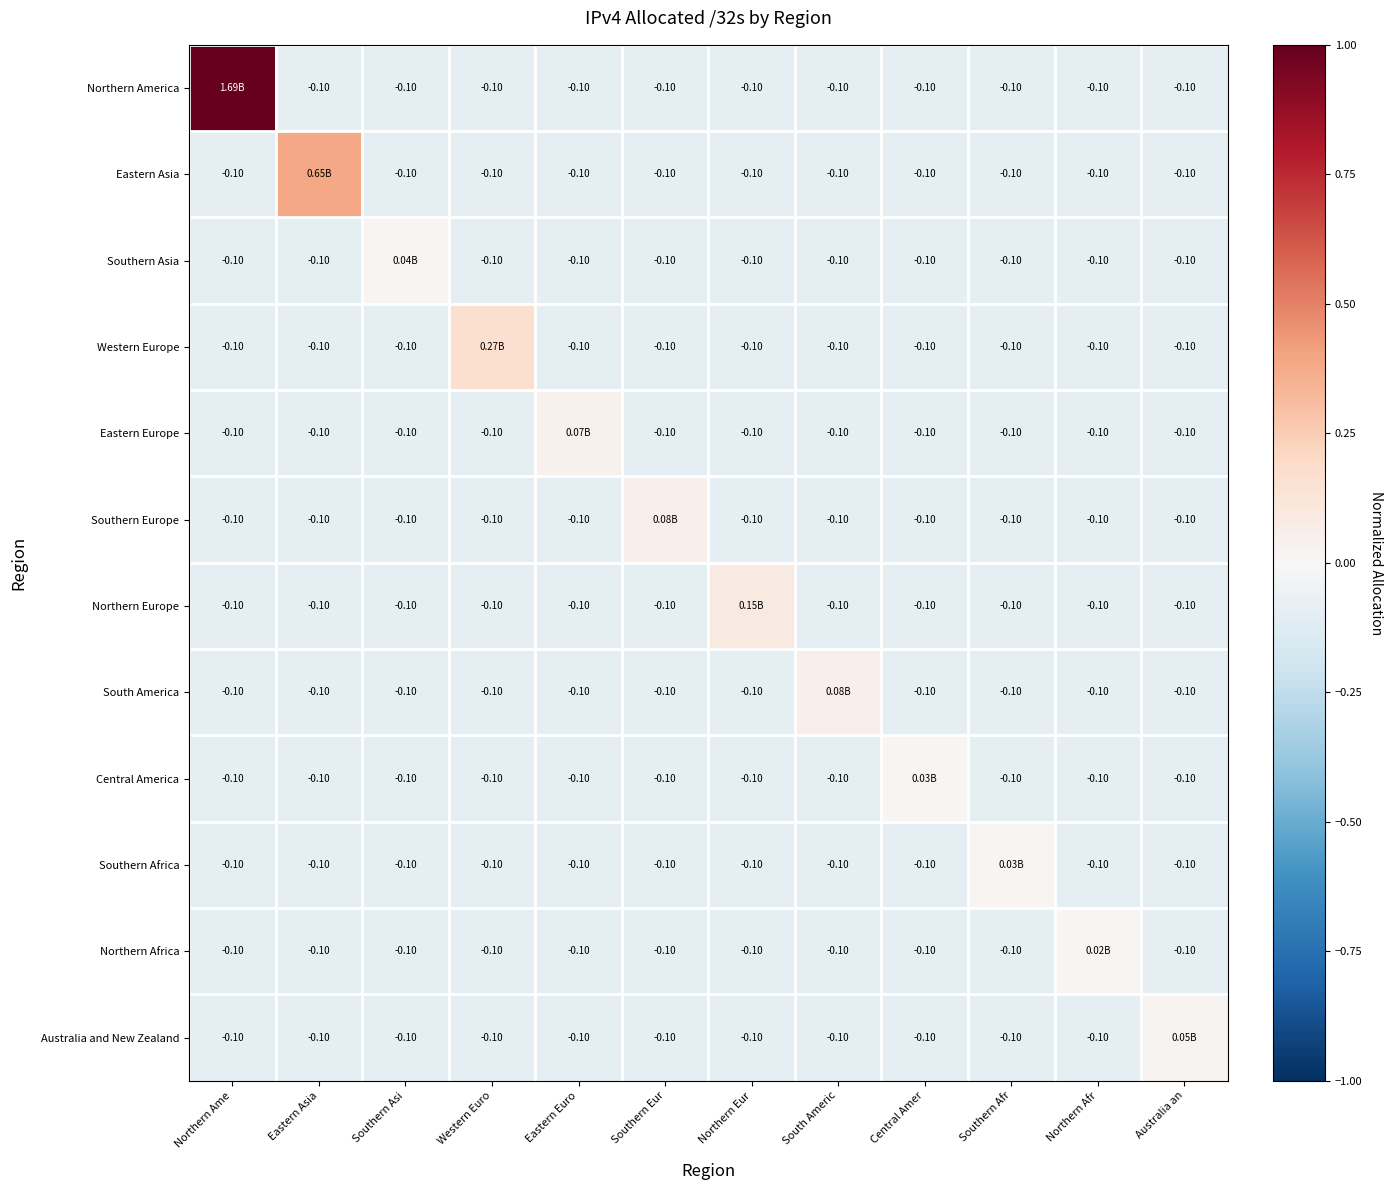

How many negative values does the Northern America series have?

11